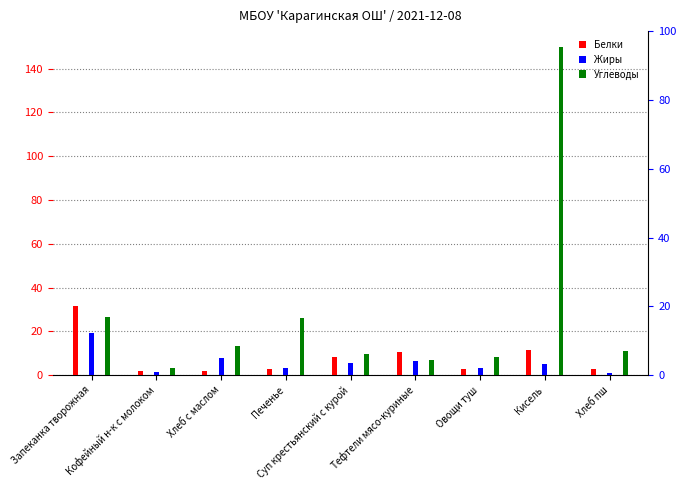

Which series has the widest spread of values?

Углеводы